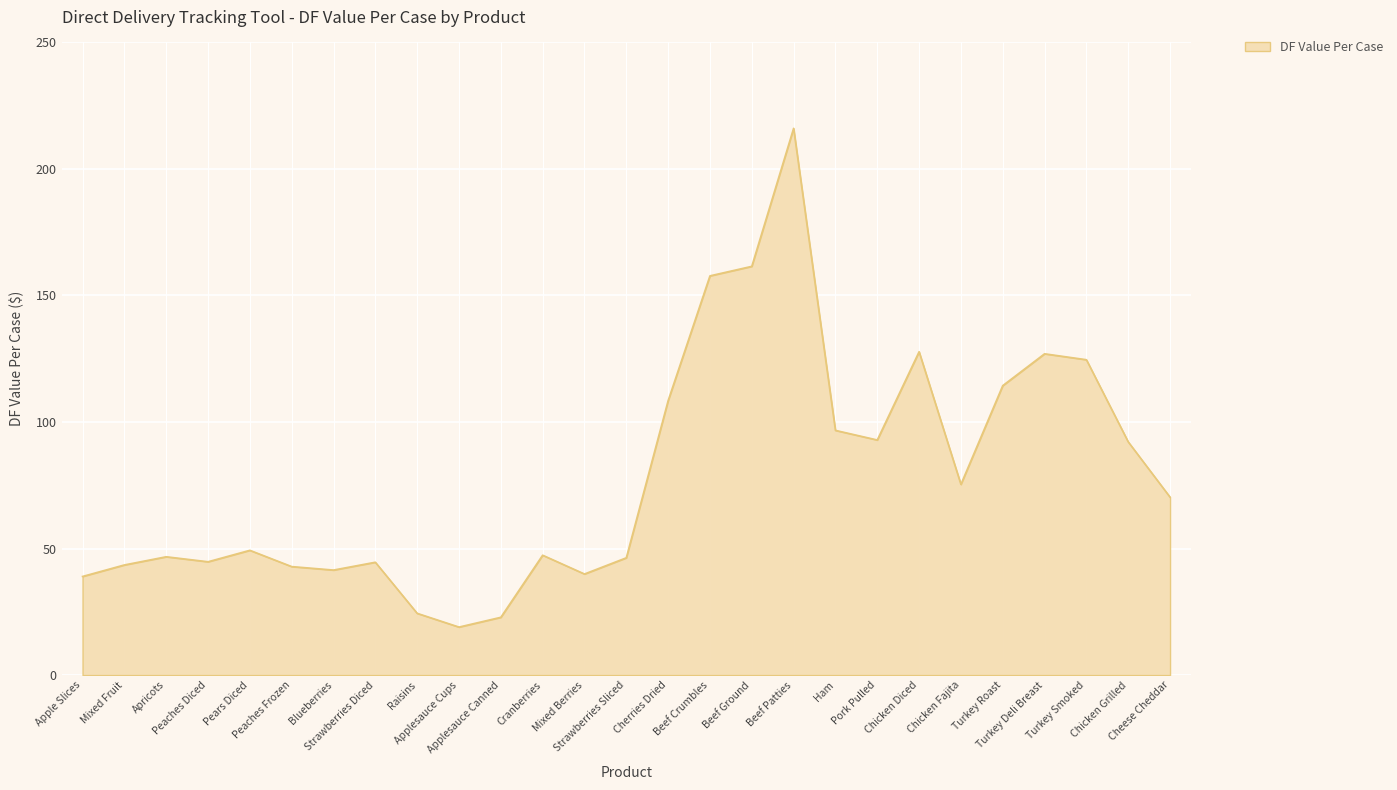

The chart shows a value of 11.5 at Peaches Frozen. True or false?

False